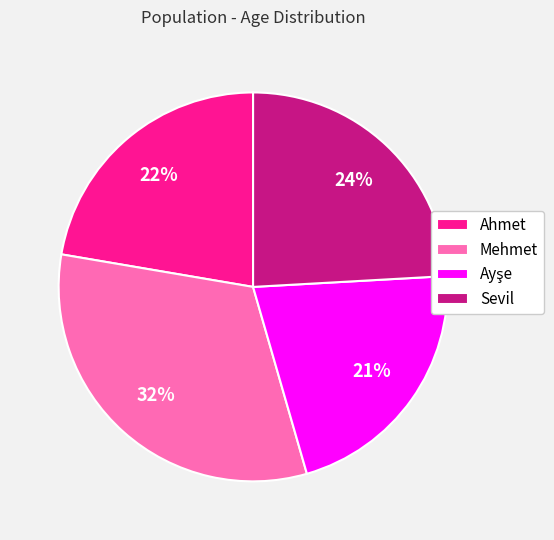

What percentage is the Ahmet slice, to the nearest percent?

22%